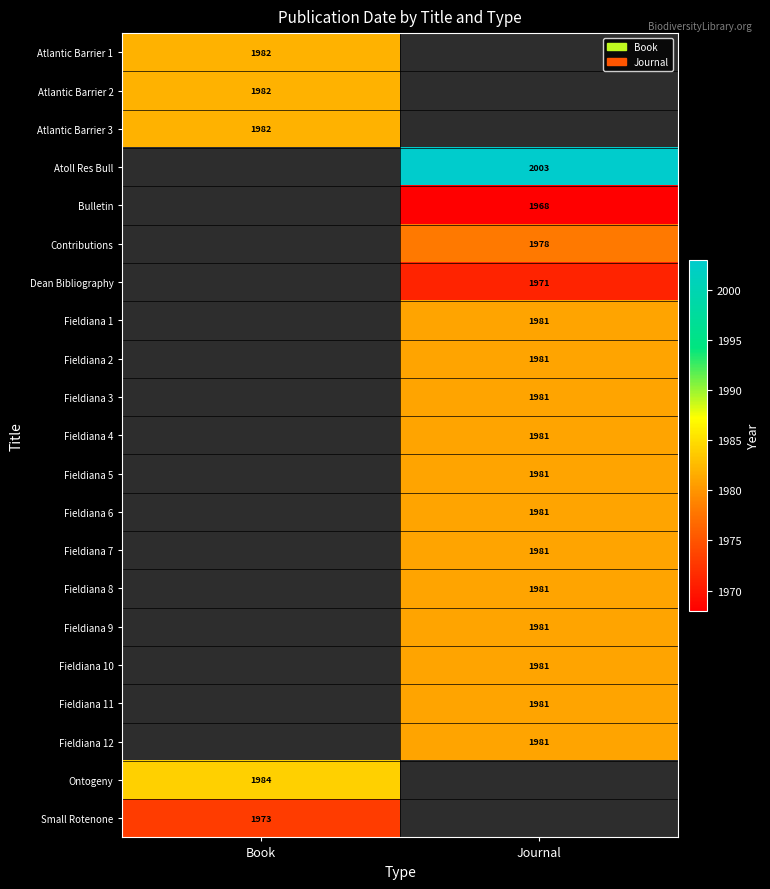

What is the smallest value displayed?

1968.0